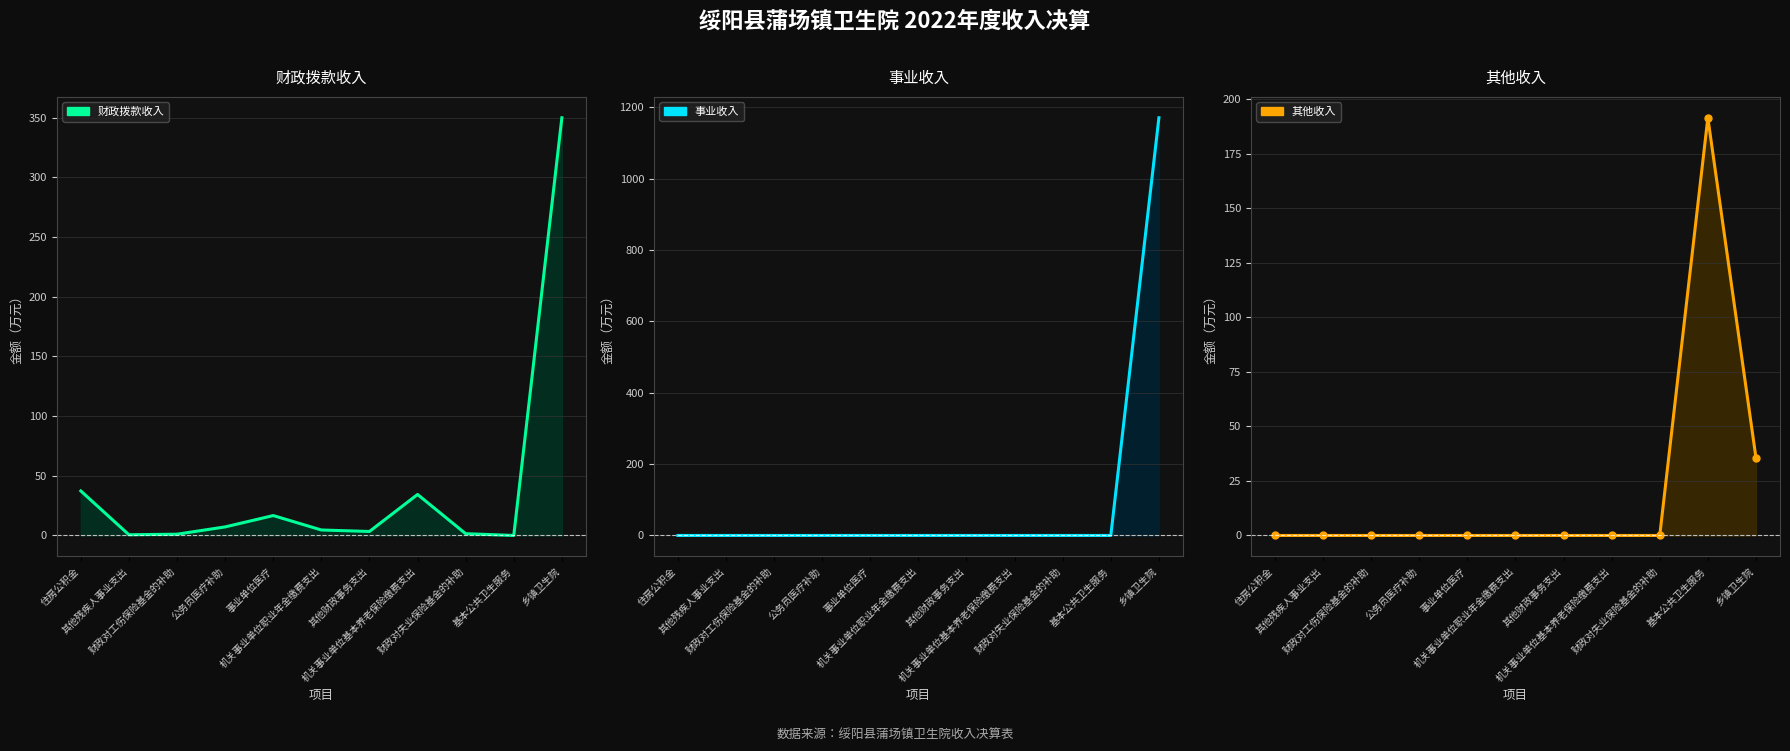

What is the difference between the highest and lowest values at 住房公积金?

37.3